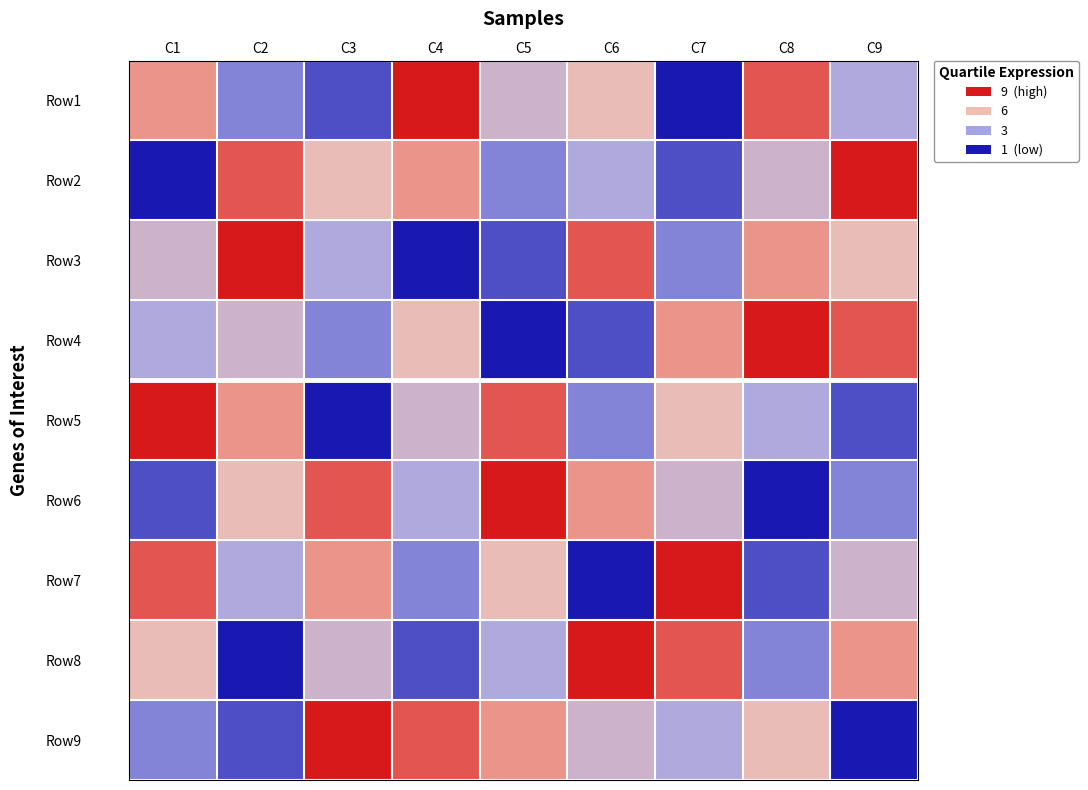

Reading right to left, list all the values displayed in this chart.

Row1: C9=4	C8=8	C7=1	C6=6	C5=5	C4=9	C3=2	C2=3	C1=7
Row2: C9=9	C8=5	C7=2	C6=4	C5=3	C4=7	C3=6	C2=8	C1=1
Row3: C9=6	C8=7	C7=3	C6=8	C5=2	C4=1	C3=4	C2=9	C1=5
Row4: C9=8	C8=9	C7=7	C6=2	C5=1	C4=6	C3=3	C2=5	C1=4
Row5: C9=2	C8=4	C7=6	C6=3	C5=8	C4=5	C3=1	C2=7	C1=9
Row6: C9=3	C8=1	C7=5	C6=7	C5=9	C4=4	C3=8	C2=6	C1=2
Row7: C9=5	C8=2	C7=9	C6=1	C5=6	C4=3	C3=7	C2=4	C1=8
Row8: C9=7	C8=3	C7=8	C6=9	C5=4	C4=2	C3=5	C2=1	C1=6
Row9: C9=1	C8=6	C7=4	C6=5	C5=7	C4=8	C3=9	C2=2	C1=3